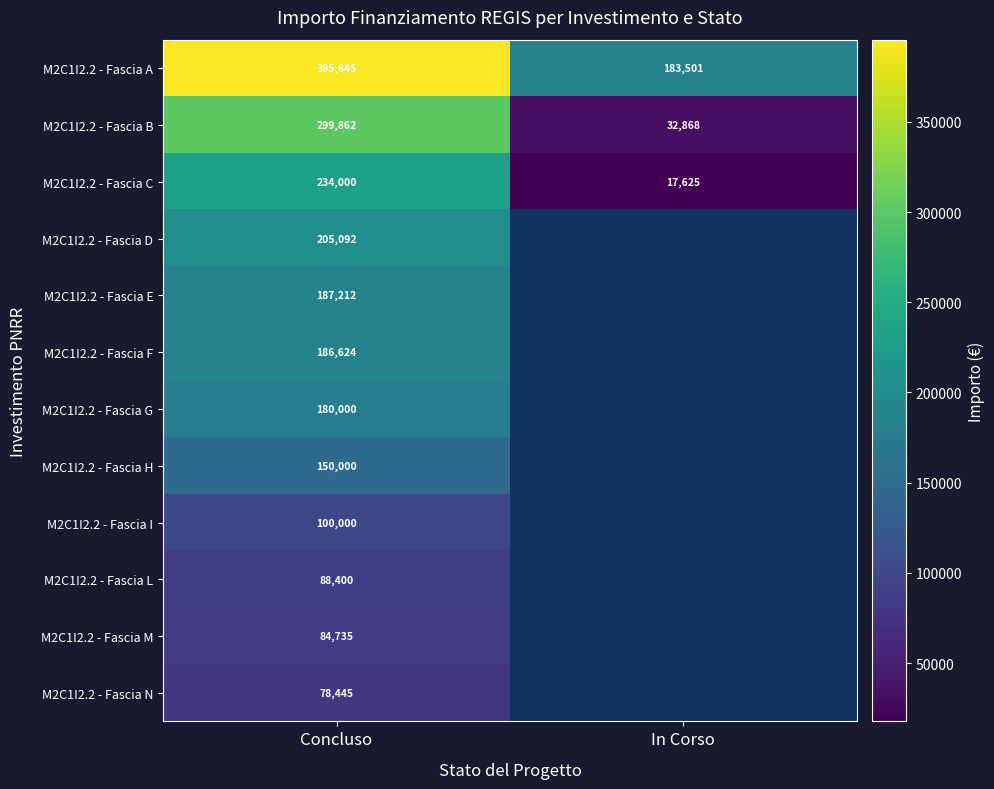

At which label does M2C1I2.2 - Fascia A reach its peak?

Concluso